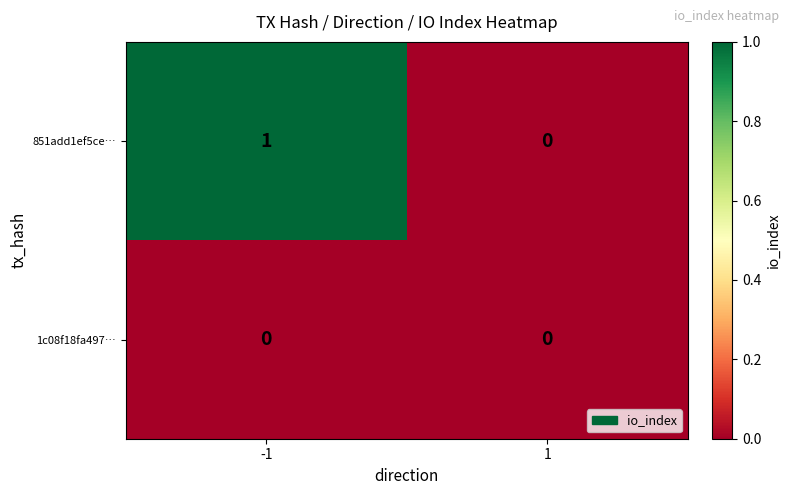

The value of 851add1ef5ce… at -1 is 1. True or false?

True